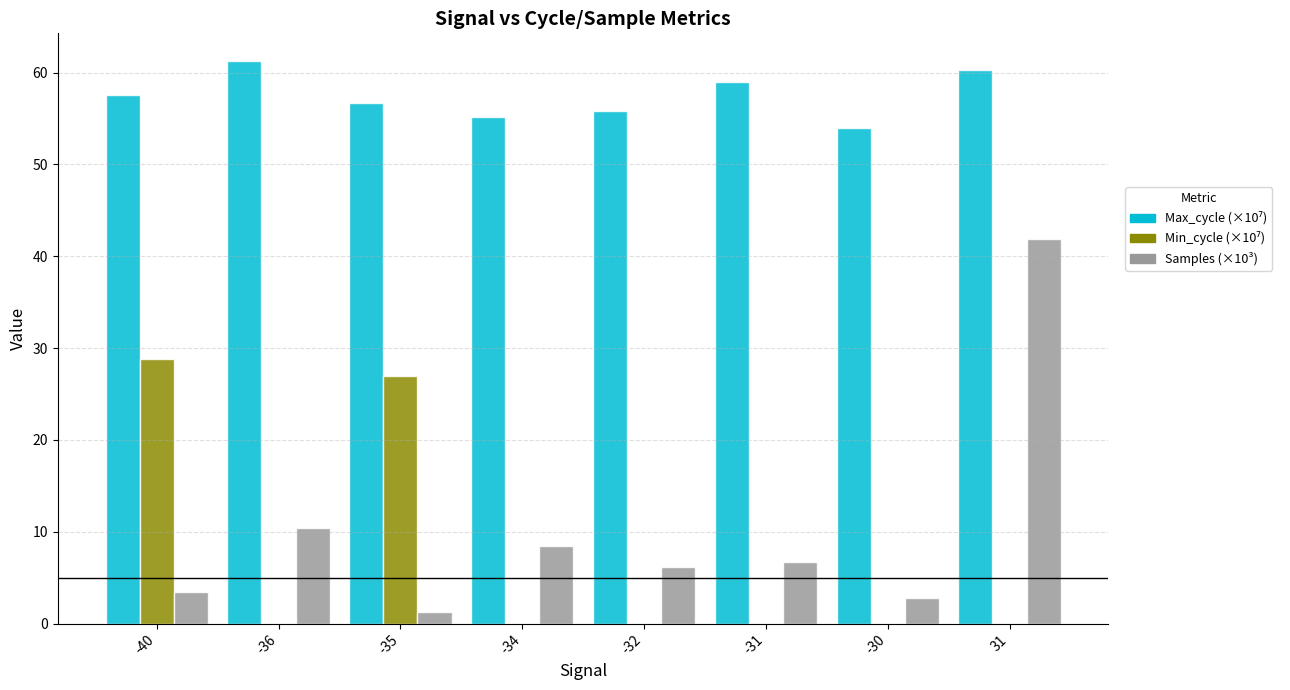

True or false: Samples (×10³) has a value of 6.7 at -31.

True